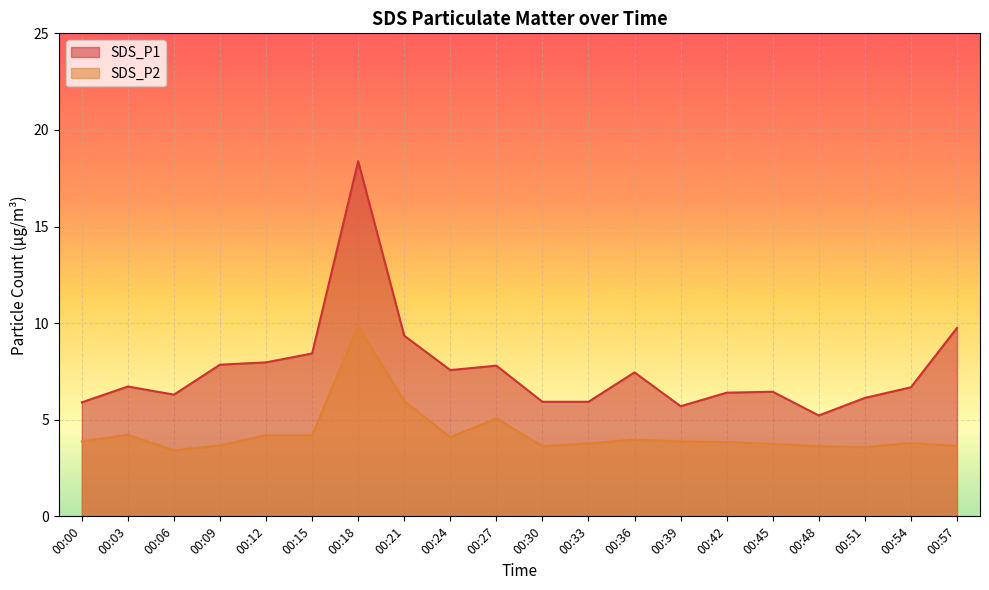

List the labels in order of SDS_P1 value, largest first.

00:18, 00:57, 00:21, 00:15, 00:12, 00:09, 00:27, 00:24, 00:36, 00:03, 00:54, 00:45, 00:42, 00:06, 00:51, 00:30, 00:33, 00:00, 00:39, 00:48